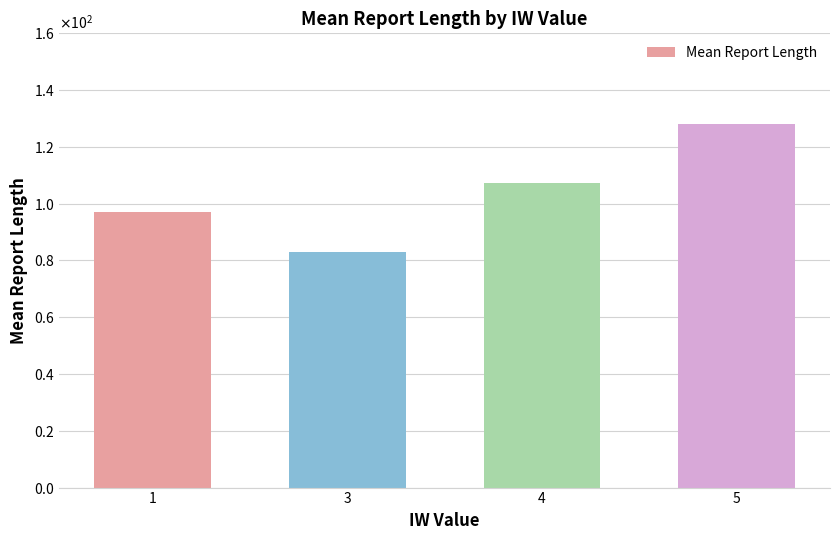

Between 1 and 4, which is larger?

4